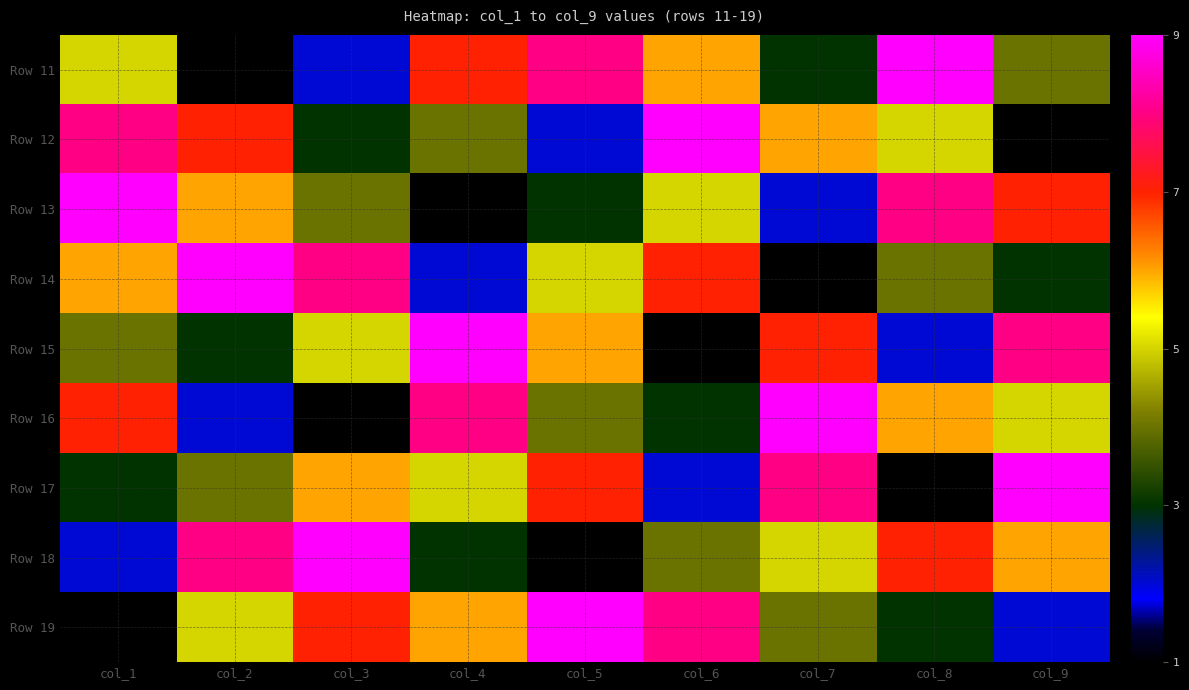

How many data points does each series have?

9